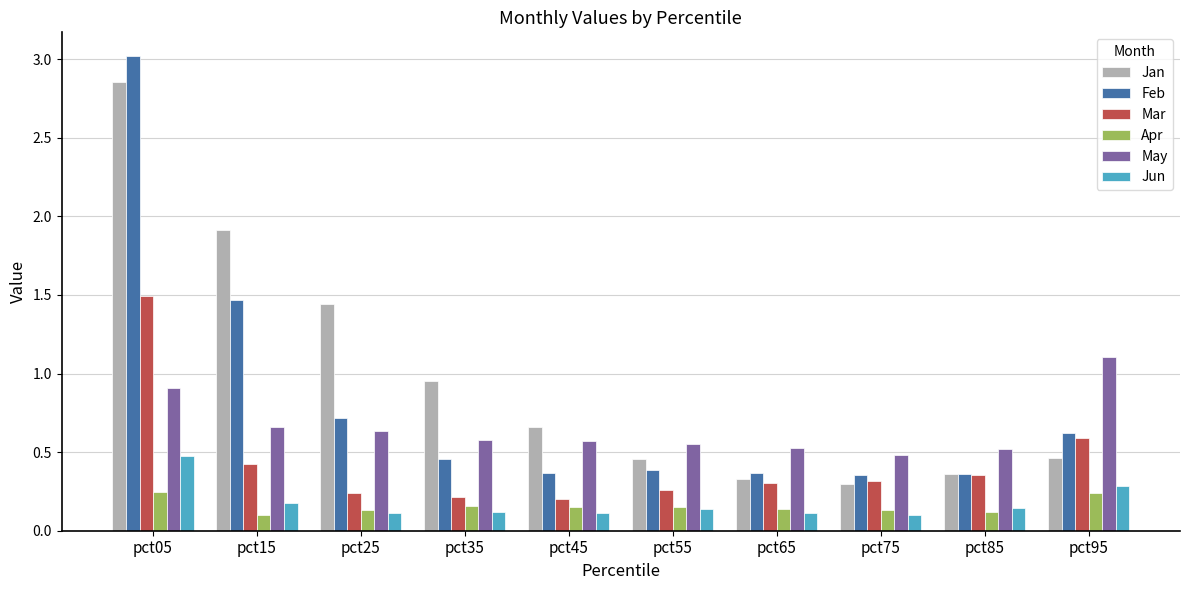

What is the greatest value displayed?

3.0